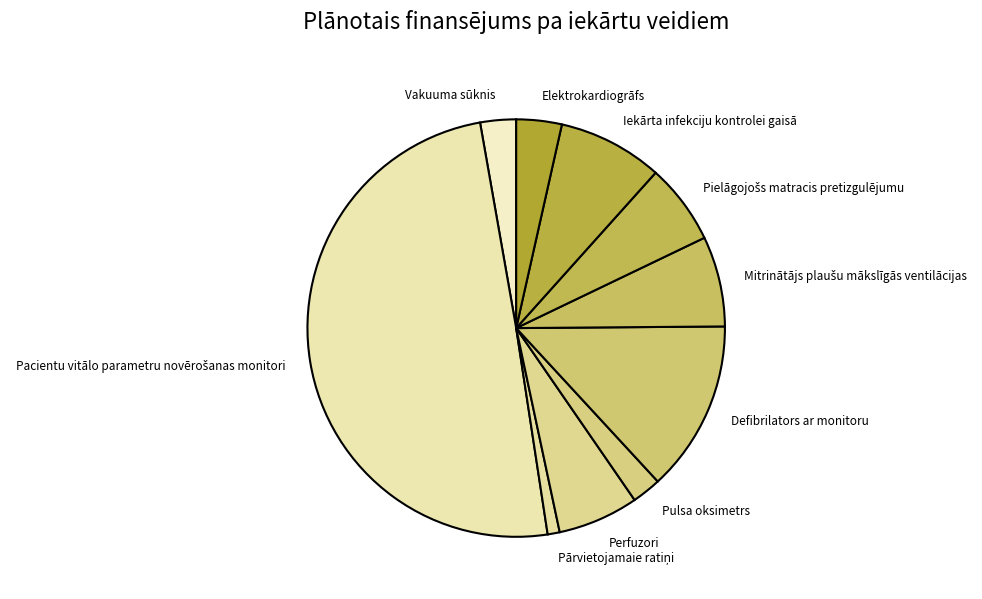

Count the number of slices in the pie.

10